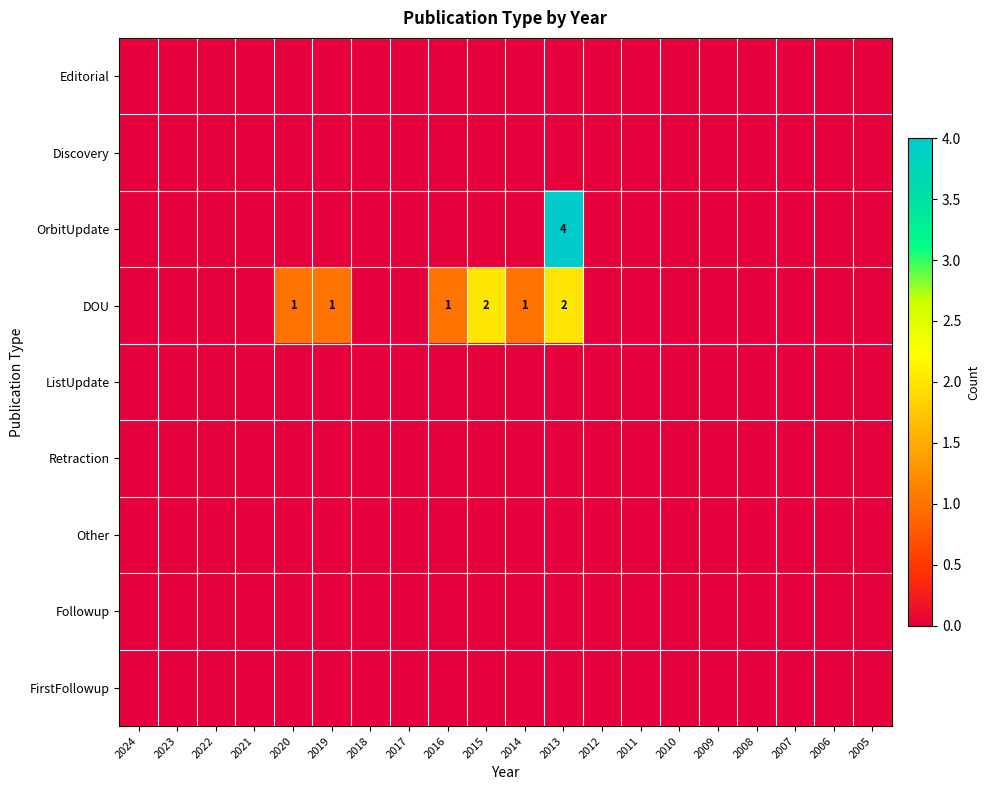

Rank the series at 2016 from highest to lowest value.

DOU, Editorial, Discovery, OrbitUpdate, ListUpdate, Retraction, Other, Followup, FirstFollowup